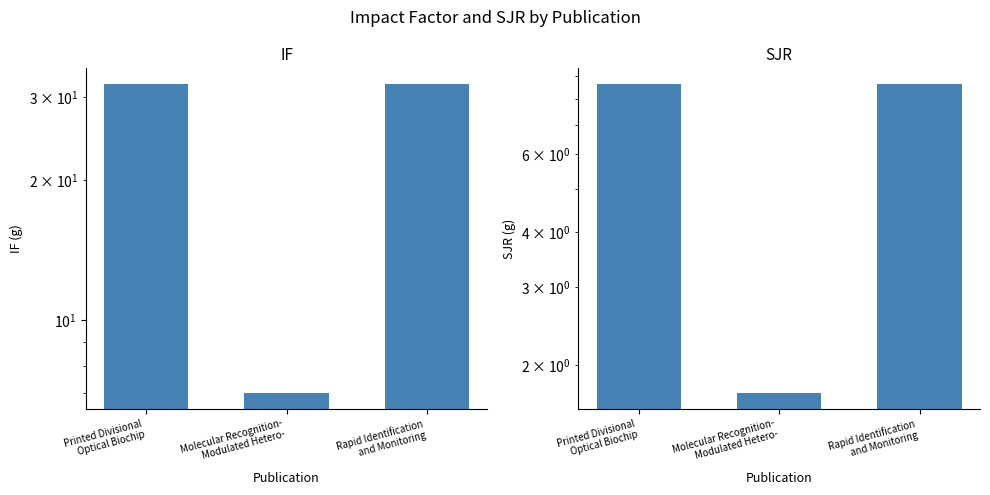

Read the SJR value at Rapid Identification
and Monitoring.

8.7